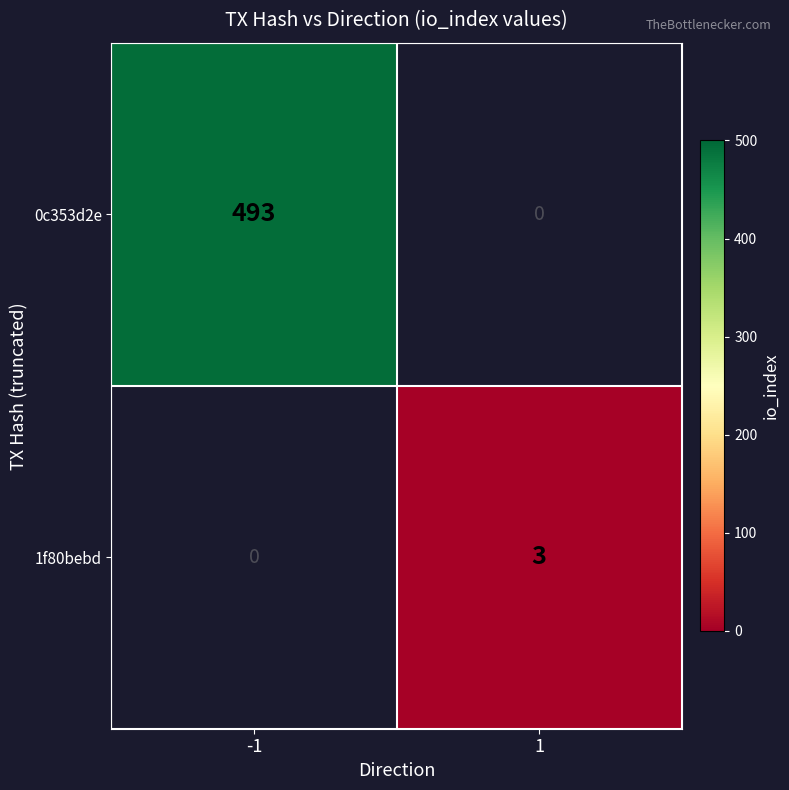

List the series in order of their peak value, highest first.

0c353d2e, 1f80bebd